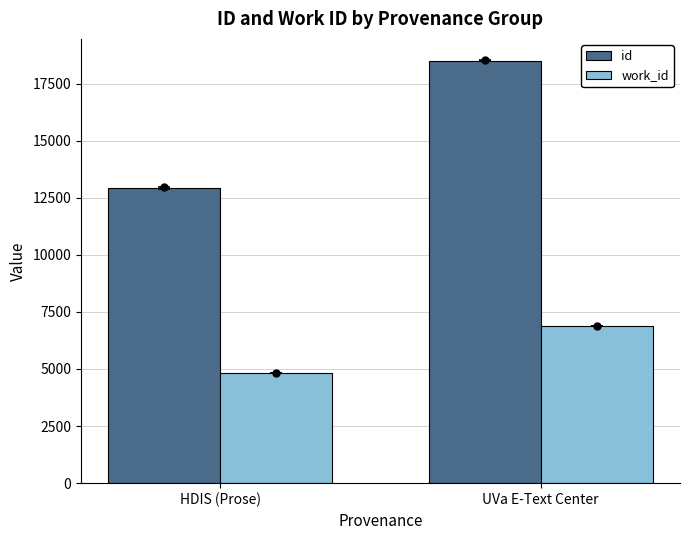

What is the maximum value shown in the chart?

18510.0